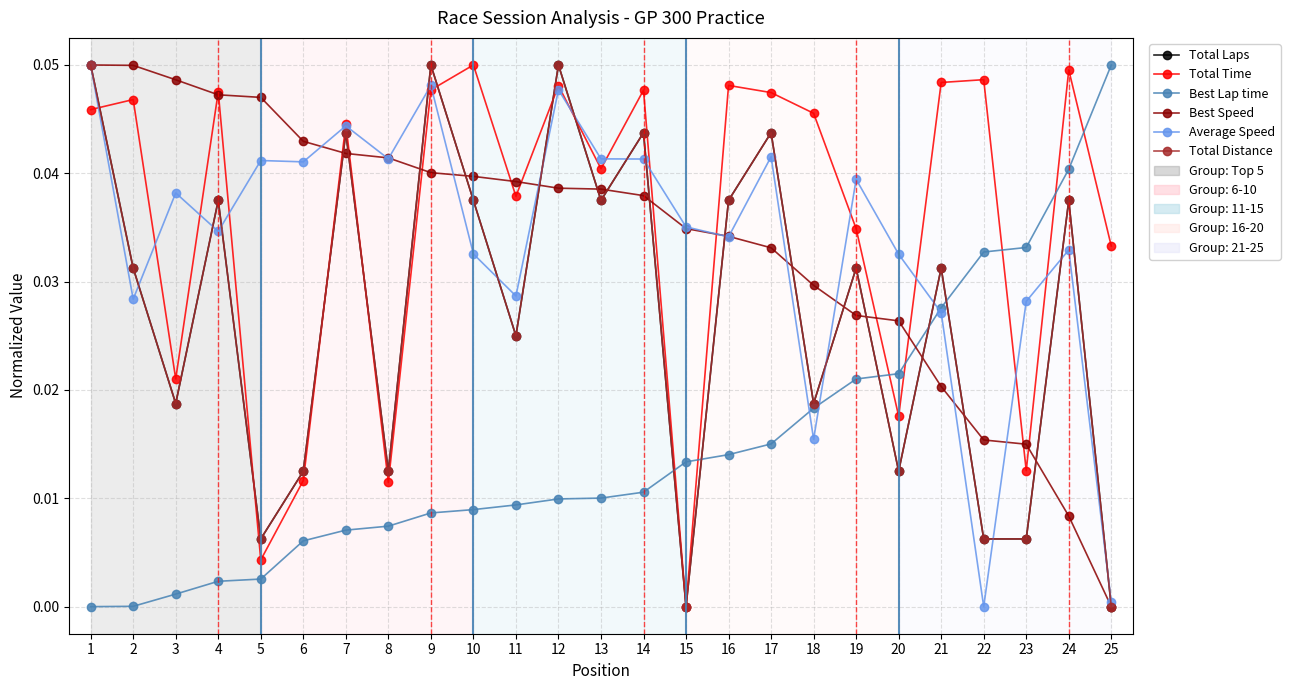

Does the chart have visible grid lines?

Yes